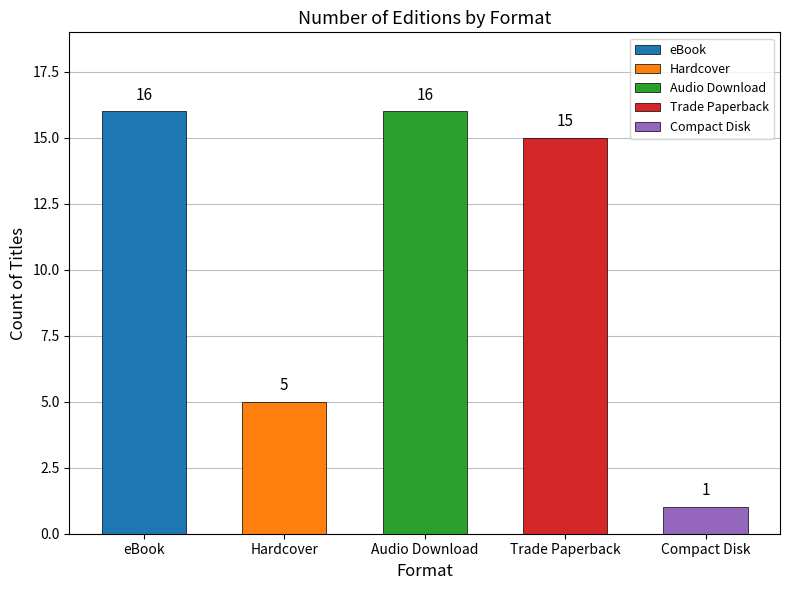

The value at Compact Disk is 1. True or false?

True